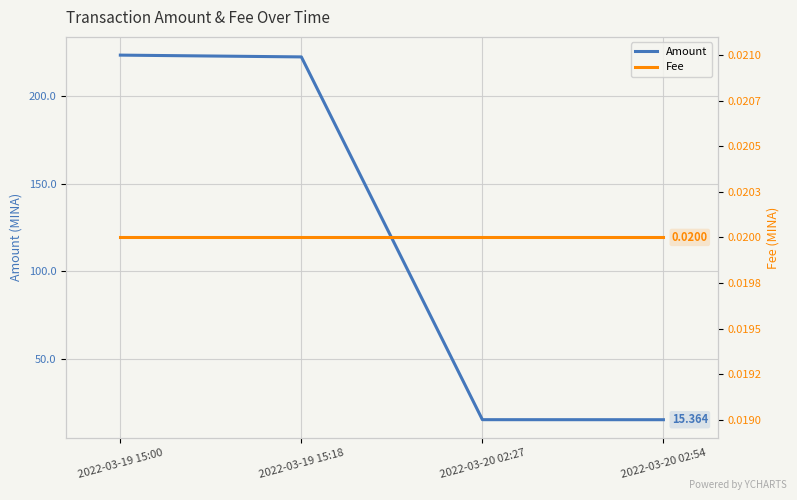

Which category has the highest value in the Fee series?

2022-03-19 15:00